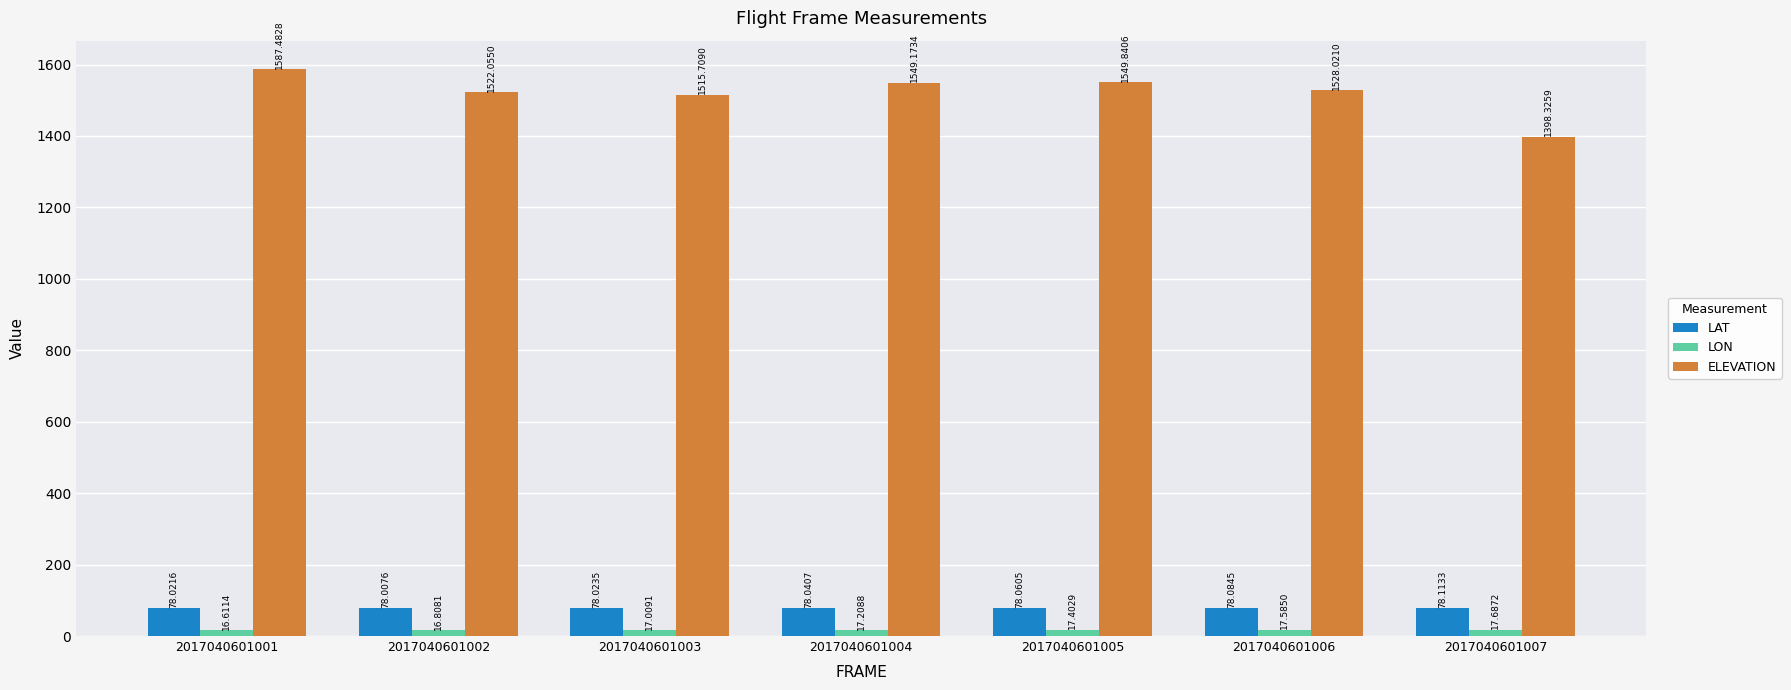

What is the highest value of the ELEVATION series?

1587.5